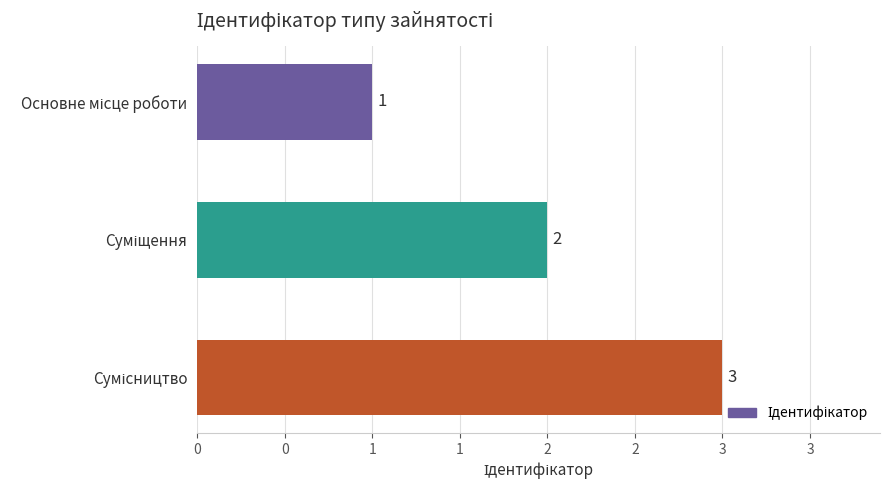

Does the chart contain any negative values?

No